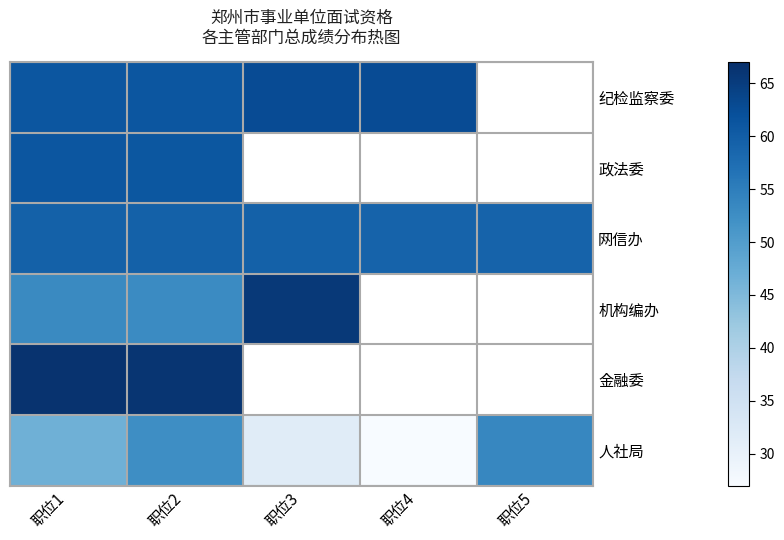

What is the sum of the 人社局 values at 职位2 and 职位1?

99.1